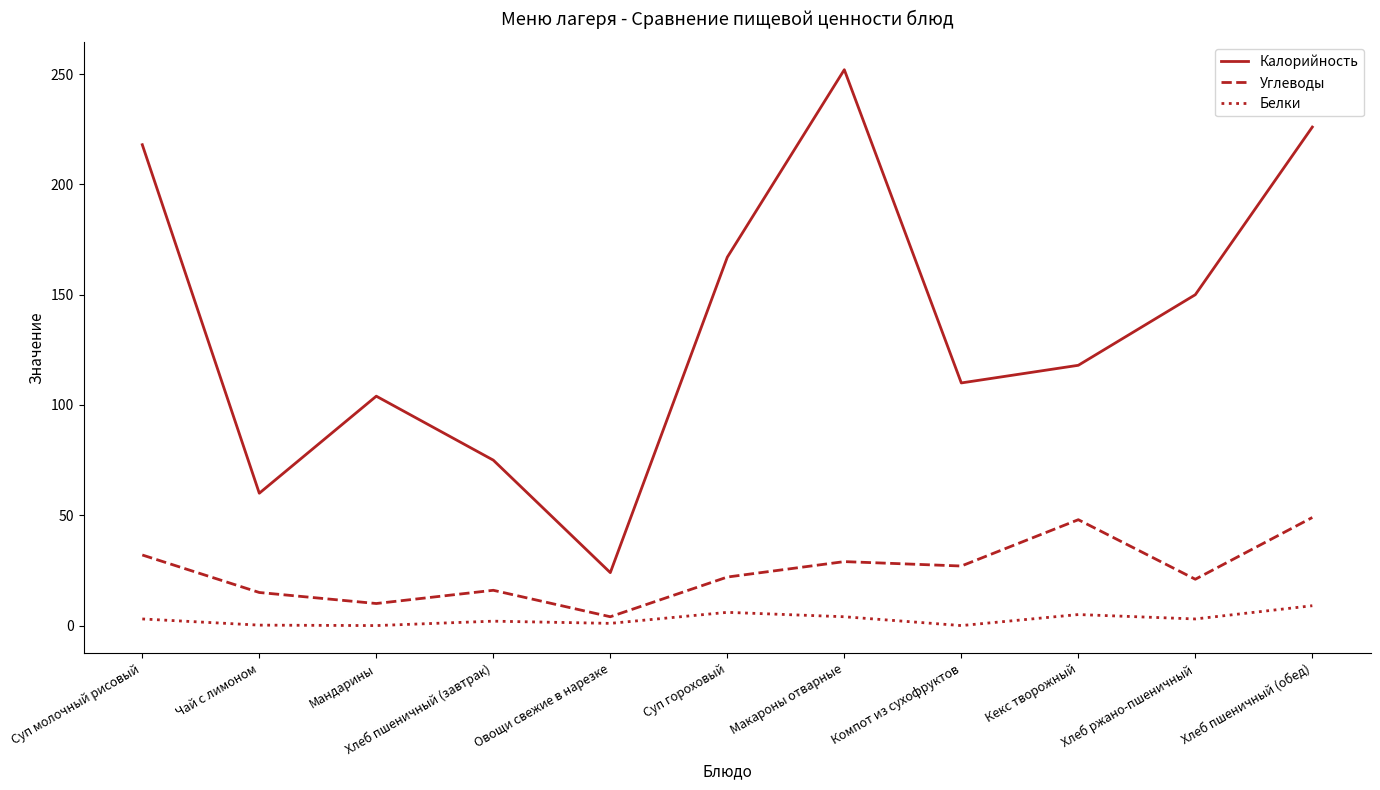

Rank the series by their maximum value, from highest to lowest.

Калорийность, Углеводы, Белки